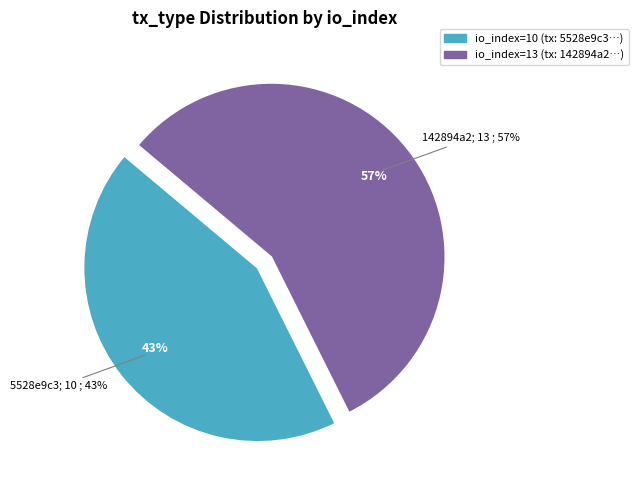

How many segments does this pie chart have?

2